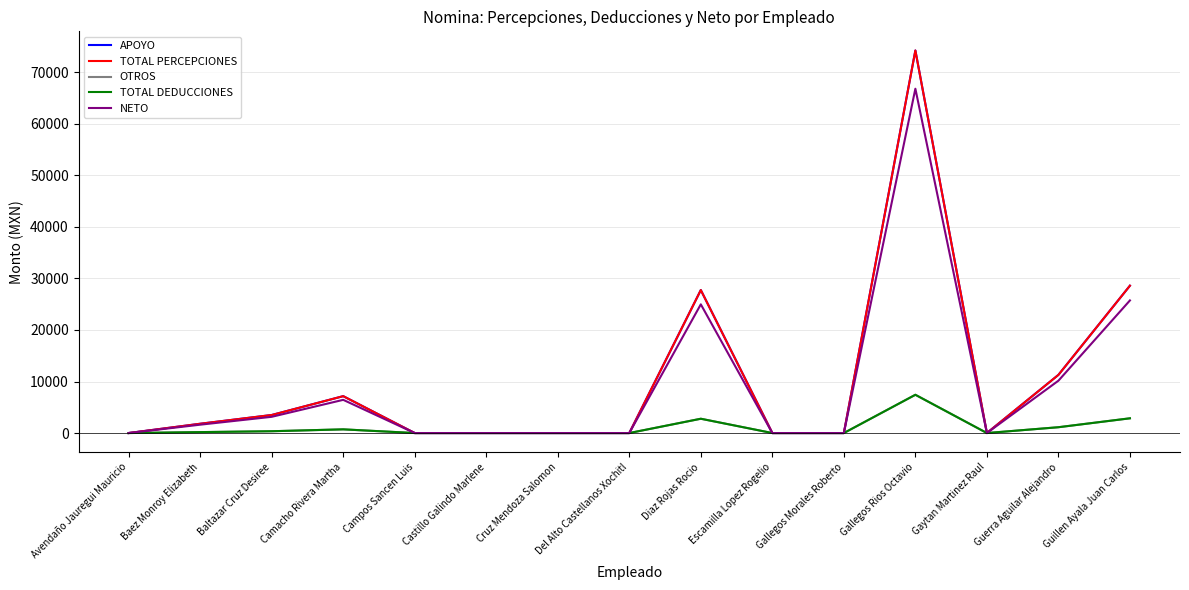

List the series in order of their peak value, lowest first.

OTROS, TOTAL DEDUCCIONES, NETO, APOYO, TOTAL PERCEPCIONES